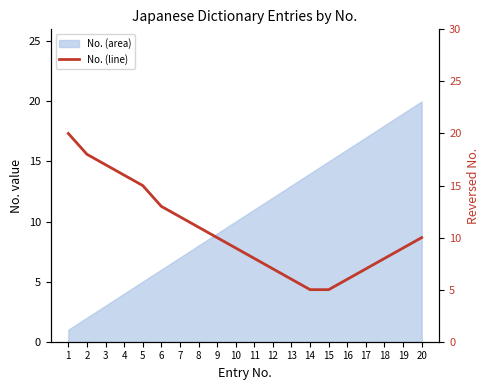

Is this an area chart (filled region under the line)?

No